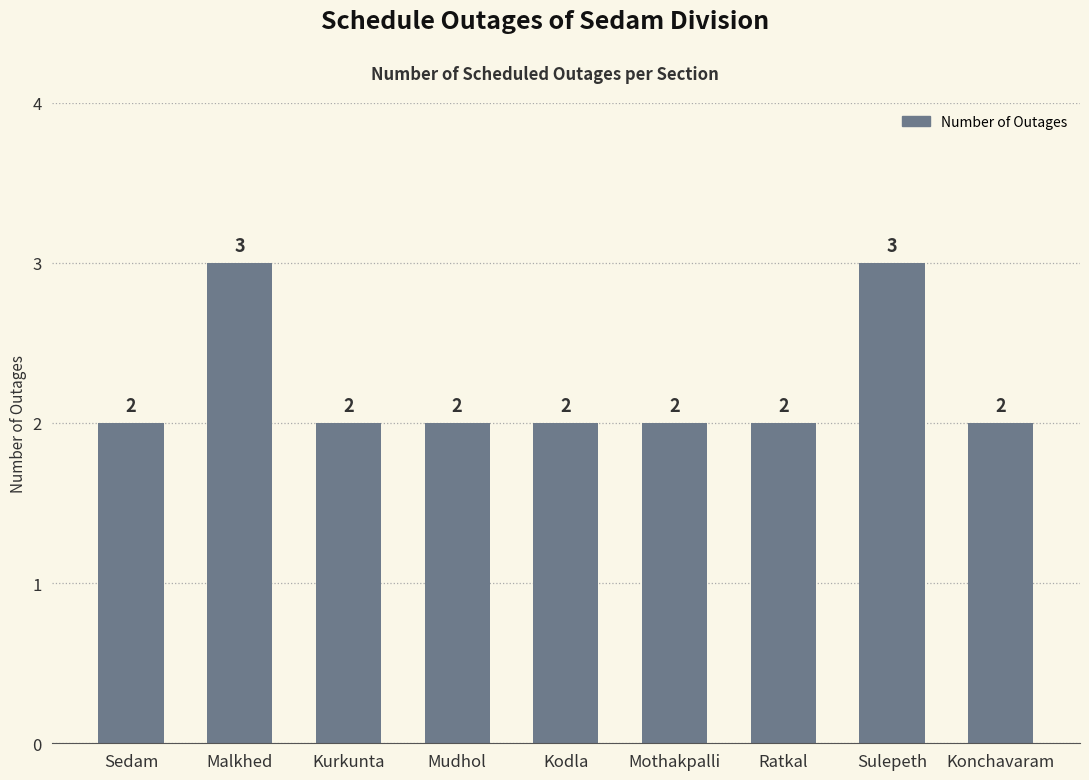

Reading left to right, transcribe all the data shown in this chart.

Sedam=2	Malkhed=3	Kurkunta=2	Mudhol=2	Kodla=2	Mothakpalli=2	Ratkal=2	Sulepeth=3	Konchavaram=2